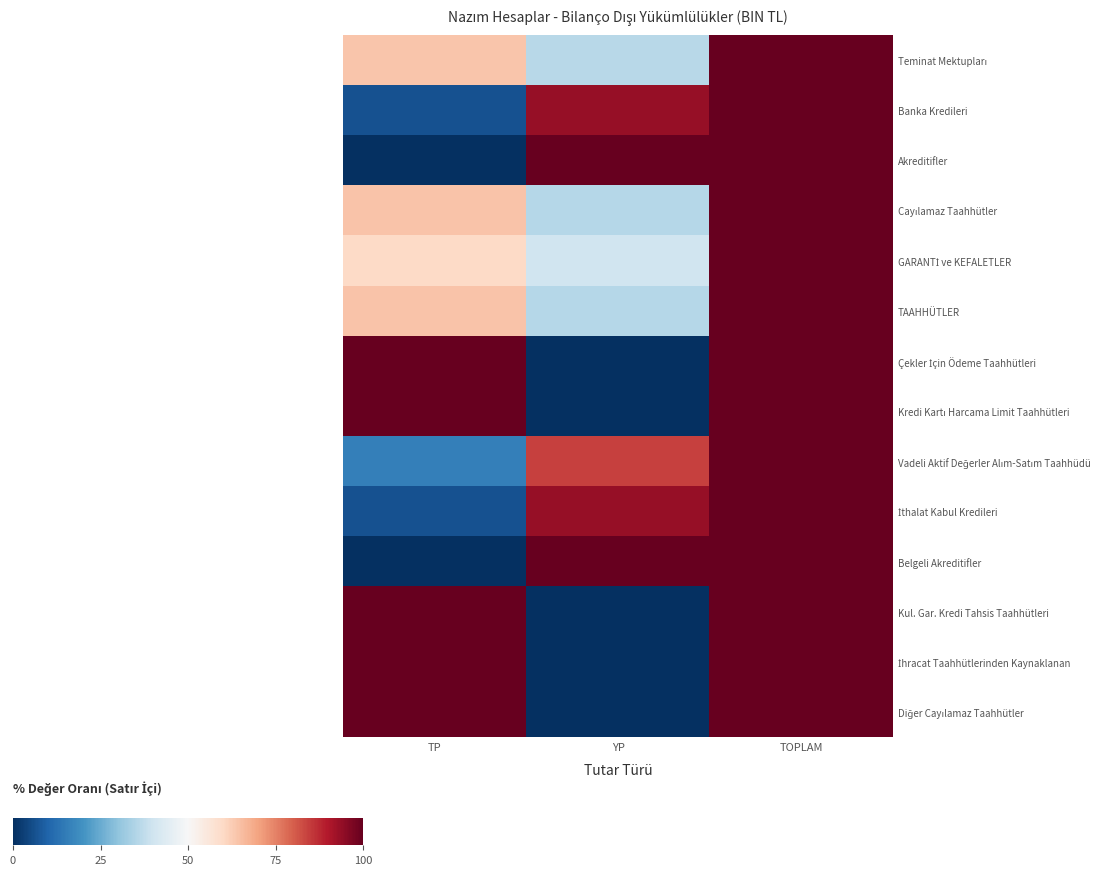

At TP, list the series in order from largest to smallest.

Çekler İçin Ödeme Taahhütleri, Kredi Kartı Harcama Limit Taahhütleri, Kul. Gar. Kredi Tahsis Taahhütleri, İhracat Taahhütlerinden Kaynaklanan, Diğer Cayılamaz Taahhütler, Cayılamaz Taahhütler, TAAHHÜTLER, Teminat Mektupları, GARANTİ ve KEFALETLER, Vadeli Aktif Değerler Alım-Satım Taahhüdü, Banka Kredileri, İthalat Kabul Kredileri, Akreditifler, Belgeli Akreditifler